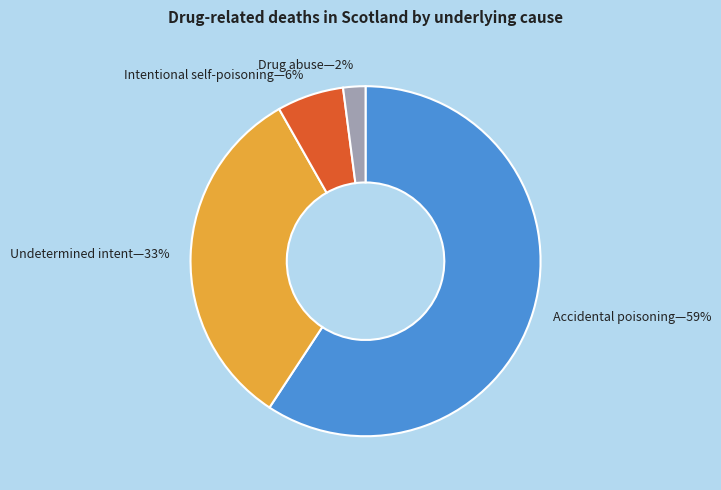

Does any single category account for the majority?

Yes